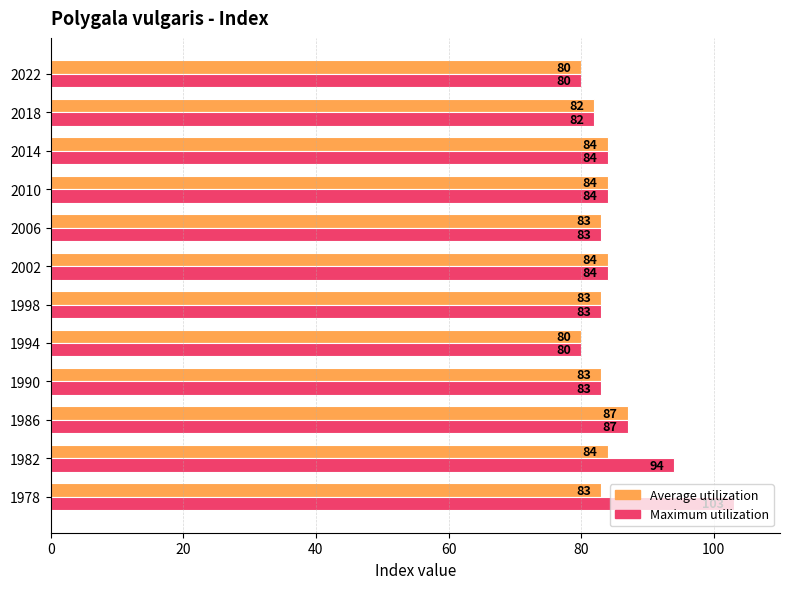

How many data points does each series have?

12